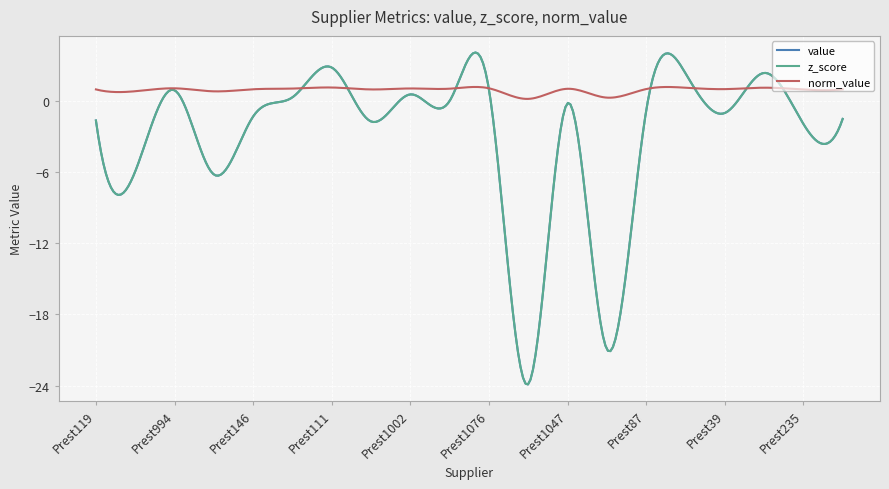

True or false: value and z_score cross at least once.

False